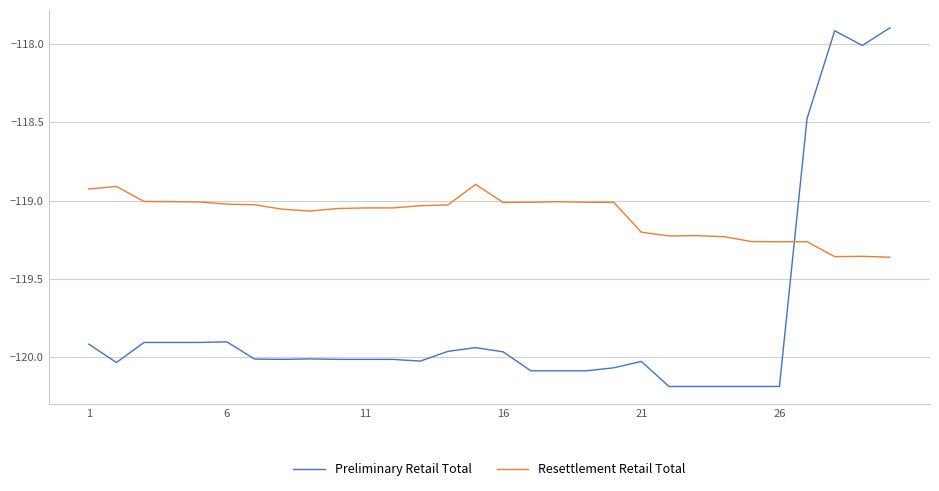

List the series in order of their overall mean, highest first.

Resettlement Retail Total, Preliminary Retail Total